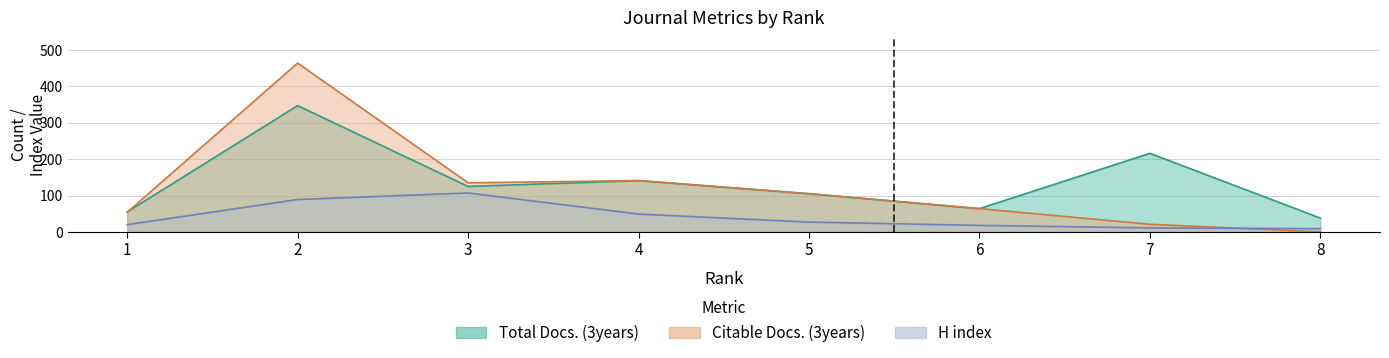

How many lines are shown in the chart?

3